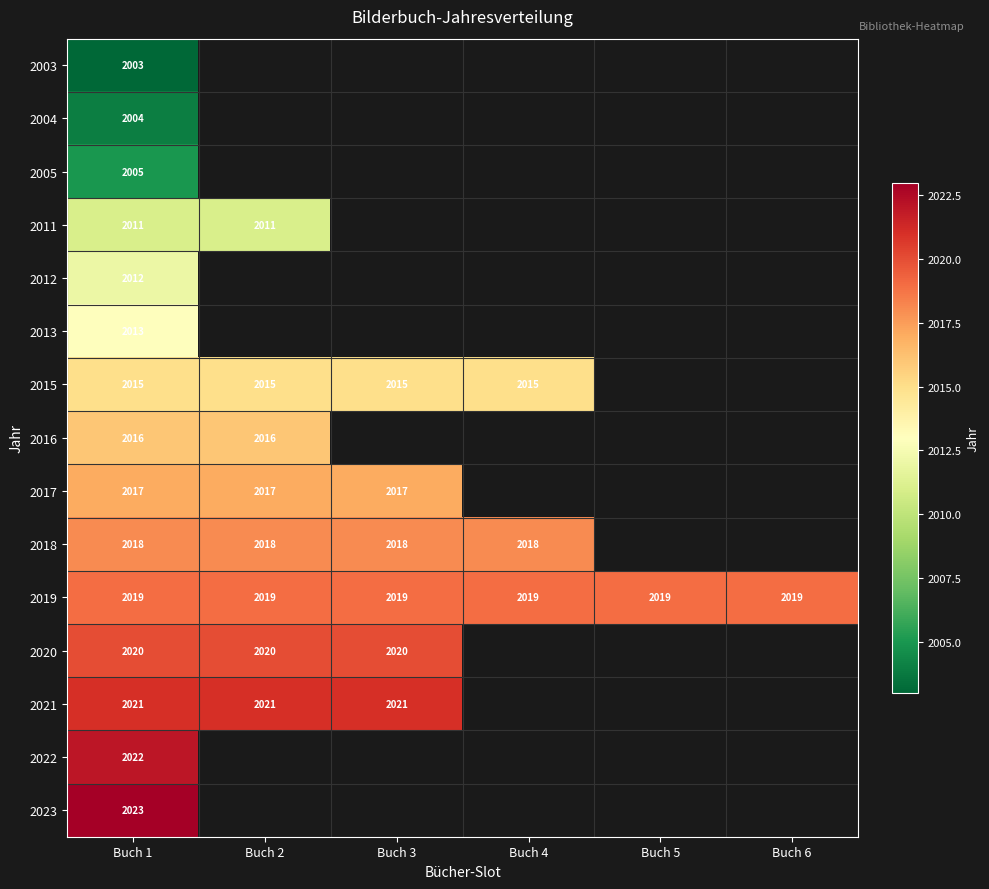

Which label corresponds to the smallest value in the chart?

Buch 1